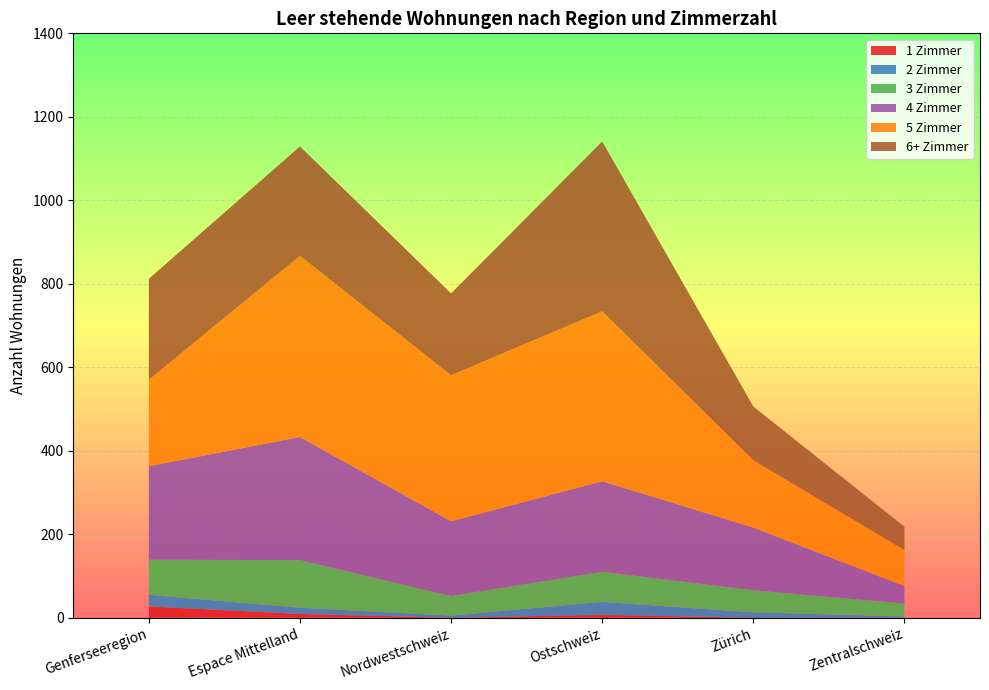

Reading left to right, transcribe all the data shown in this chart.

1 Zimmer: 27	9	0	7	0	0
2 Zimmer: 28	15	5	31	13	3
3 Zimmer: 84	114	47	72	53	31
4 Zimmer: 224	295	179	217	150	42
5 Zimmer: 207	434	350	407	161	86
6+ Zimmer: 242	262	196	407	129	56